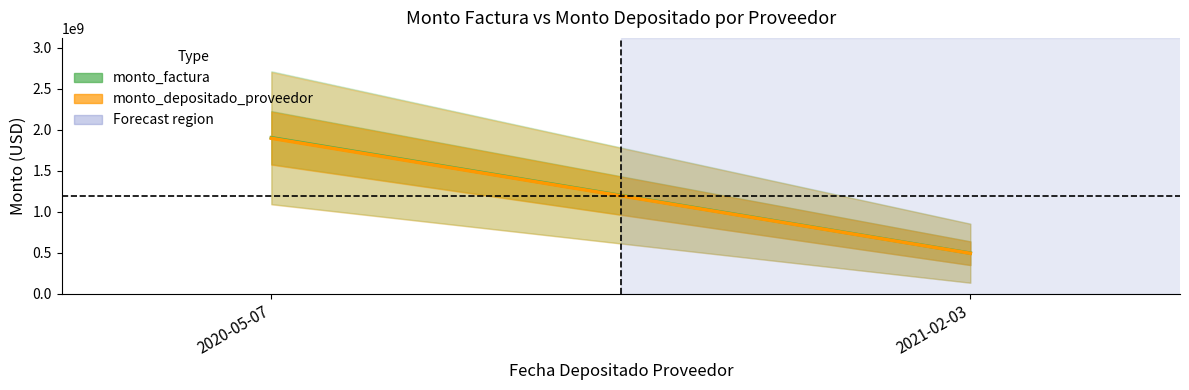

What is the maximum value for monto_factura?

1905256600.0